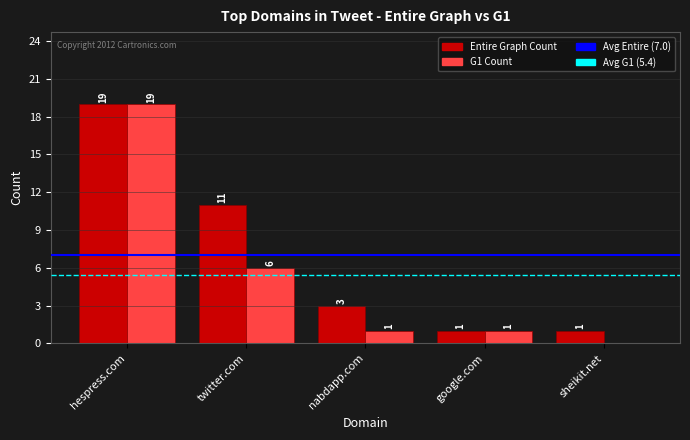

At which category is the sum across all series the highest?

hespress.com